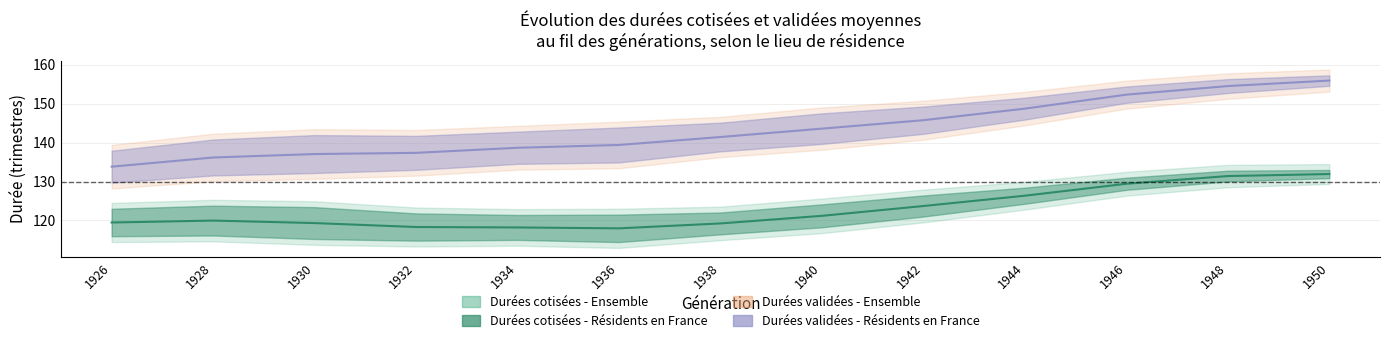

Is it true that Durées validées - Ensemble equals 219.5 at 1942?

False